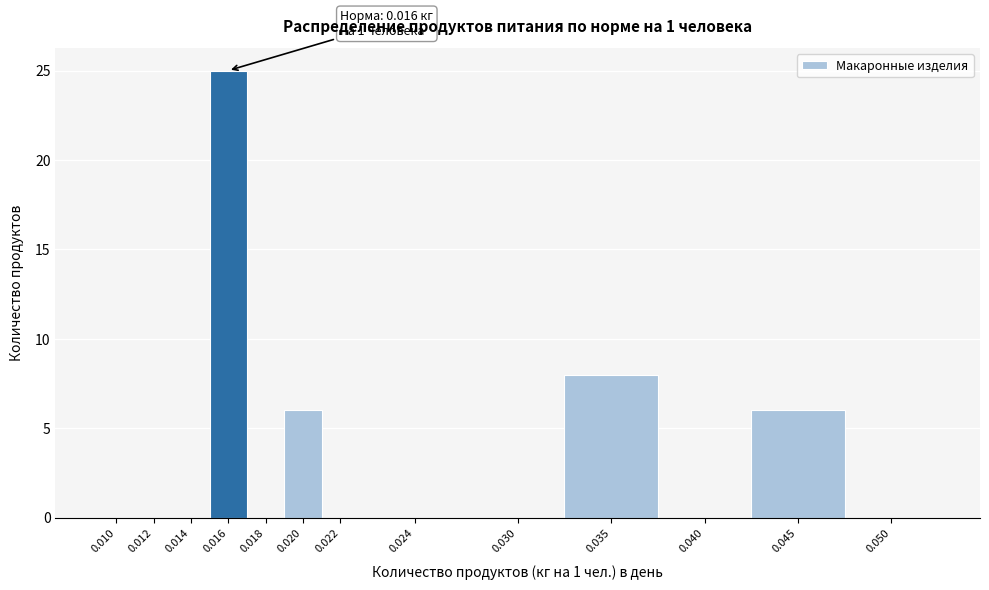

Reading left to right, list all the values displayed in this chart.

0.010=0	0.012=0	0.014=0	0.016=25	0.018=0	0.020=6	0.022=0	0.024=0	0.030=0	0.035=8	0.040=0	0.045=6	0.050=0